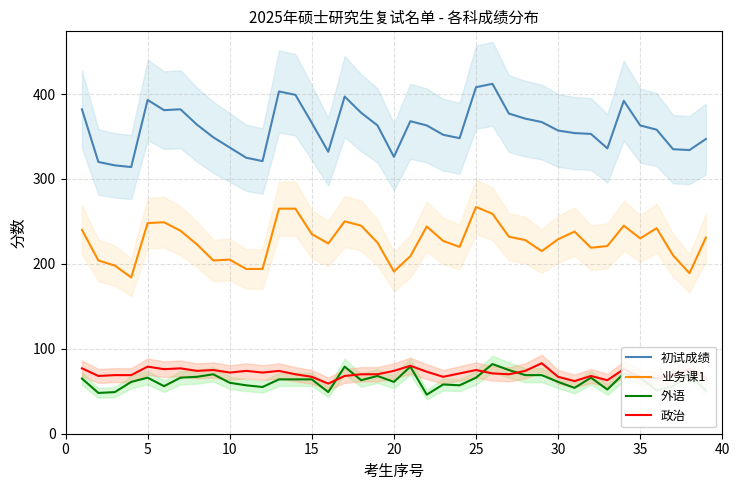

At which category does 初试成绩 reach its first local peak?

5